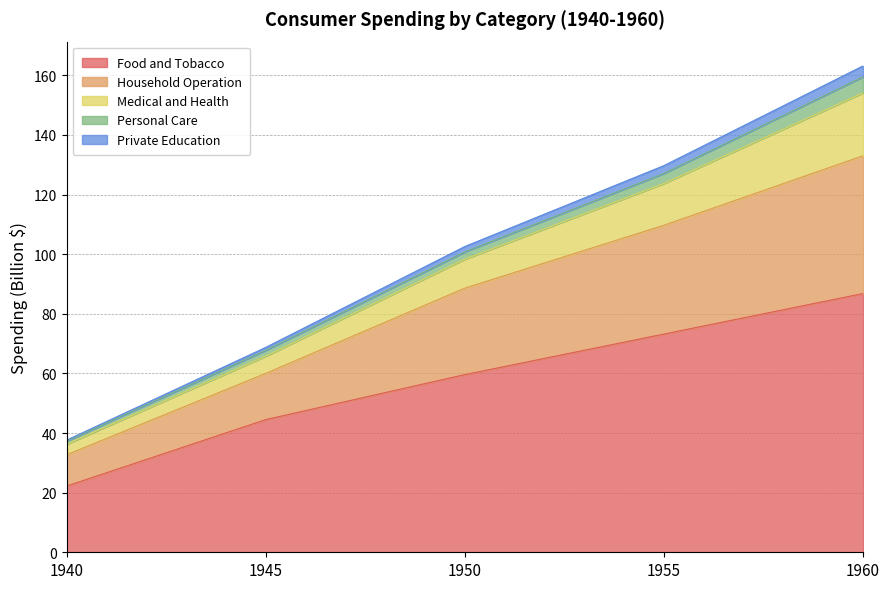

Does the chart display data point markers on the line(s)?

No